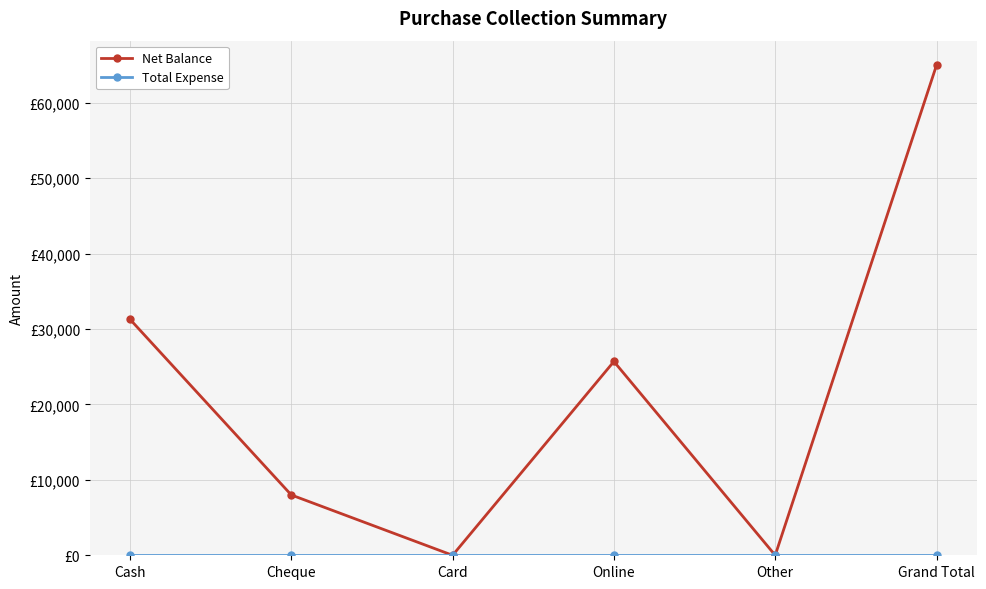

Is this an area chart (filled region under the line)?

No